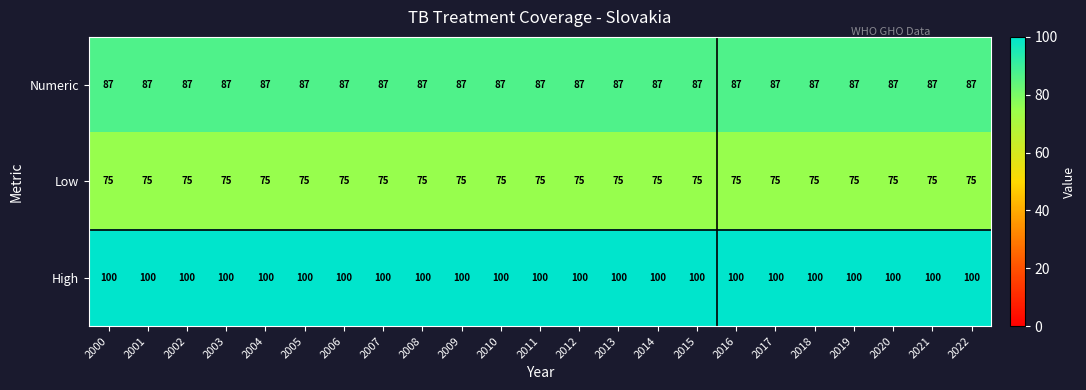

At 2022, list the series in order from largest to smallest.

High, Numeric, Low